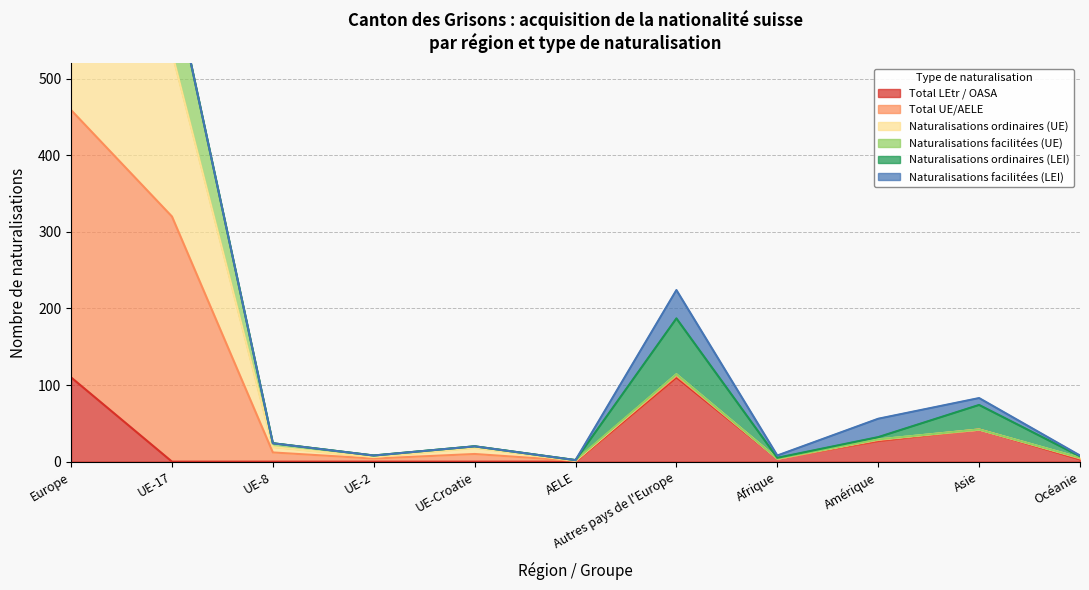

Is it true that Total LEtr / OASA equals 63 at Asie?

False